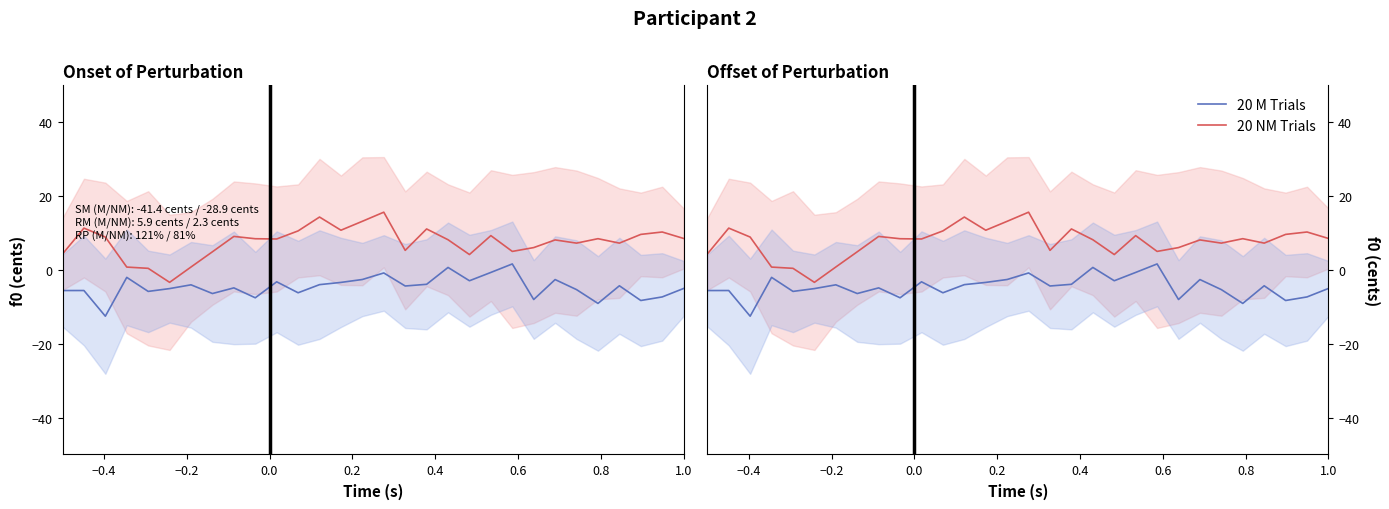

True or false: 20 NM Trials has more than 1 points higher than both neighbors.

True